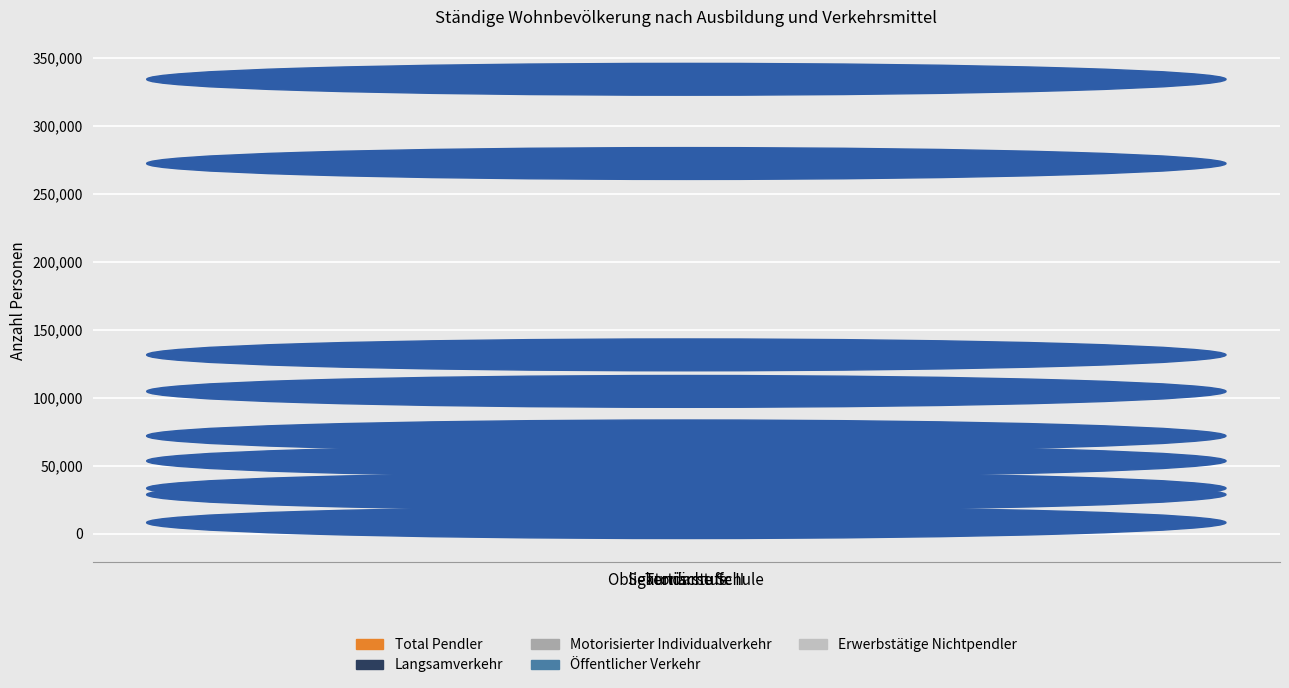

Rank the categories by Motorisierter Individualverkehr value from highest to lowest.

Sekundarstufe II, Tertiärstufe, Obligatorische Schule